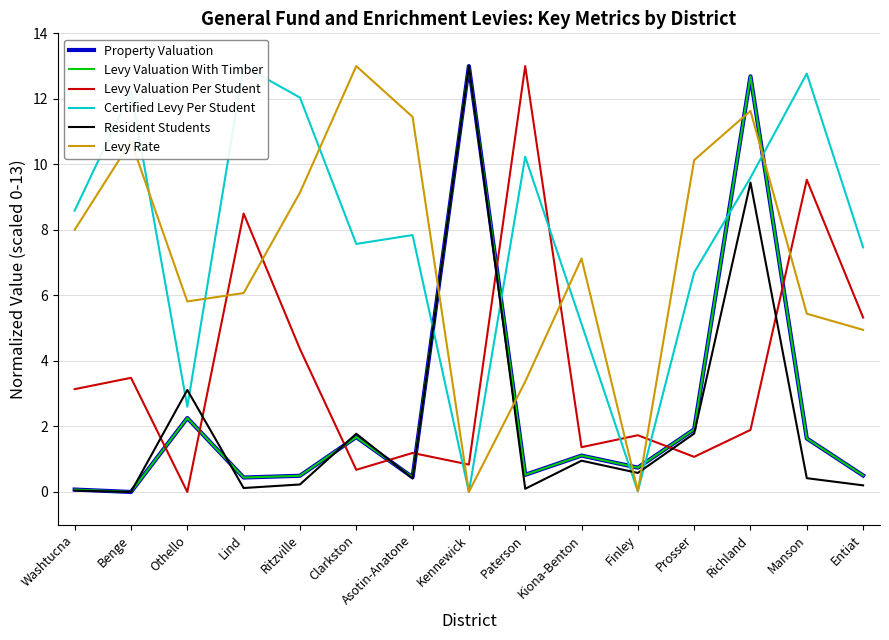

What is the difference between the maximum and minimum values in the Levy Valuation Per Student series?

13.0